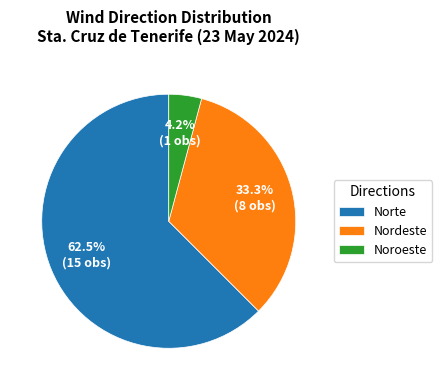

Is it true that Norte is 68% of the pie?

False